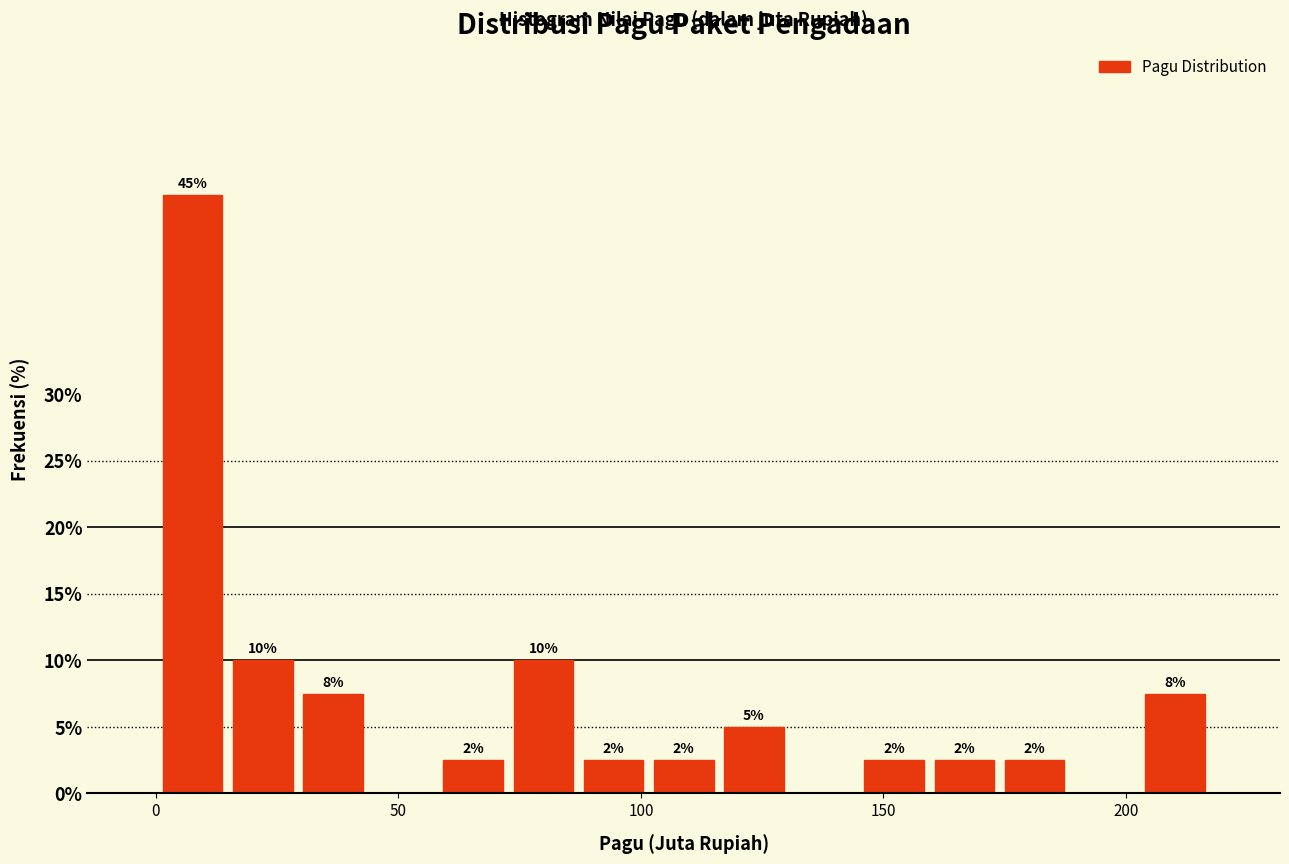

Around what value on the x-axis is the tallest bar? Give the approximate position of its centre, as read against the axis.

10